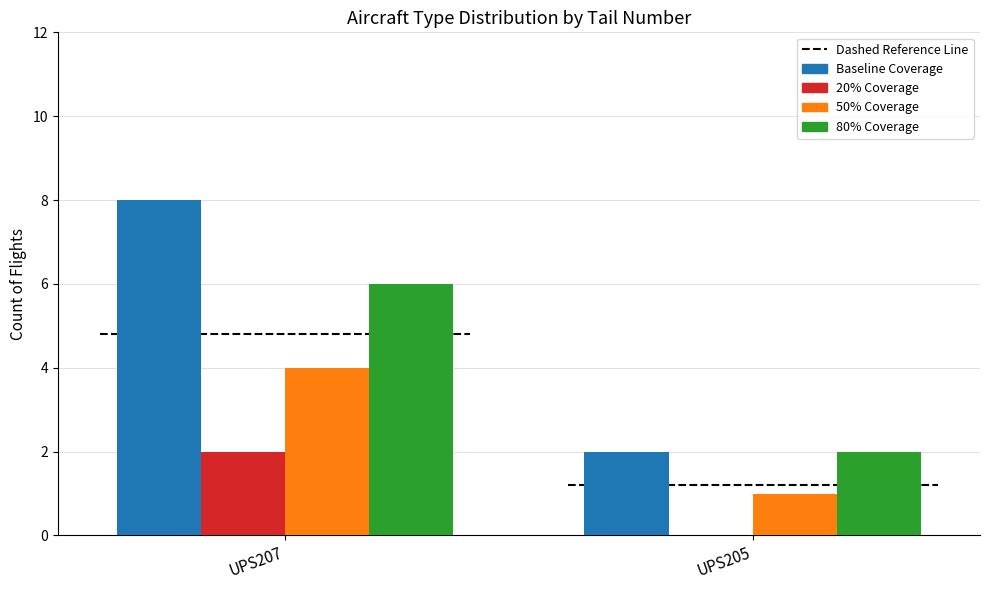

Is it true that 80% Coverage equals 6 at UPS207?

True